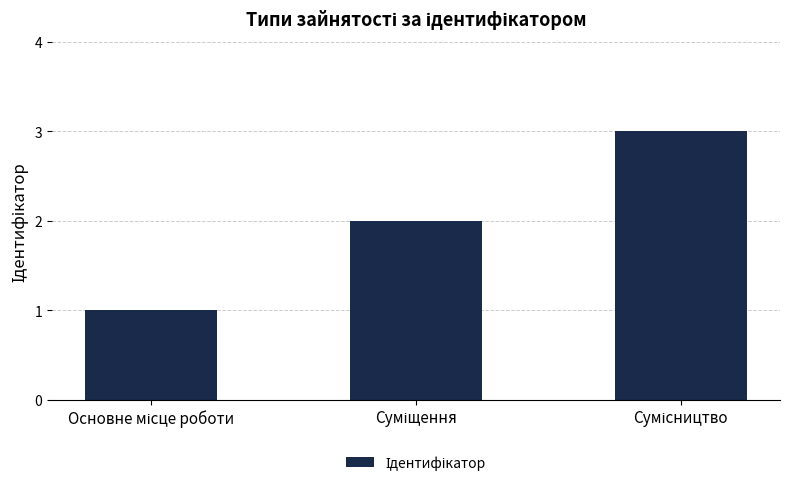

What is the sum of all values?

6